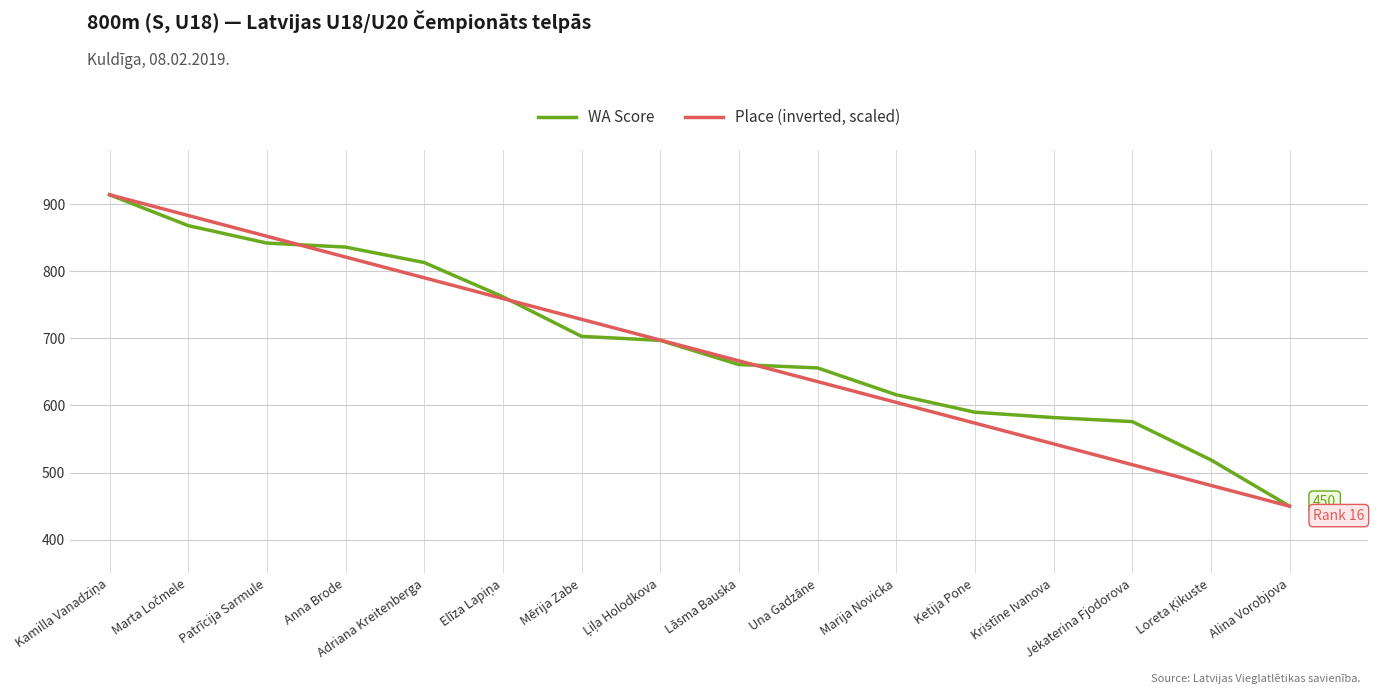

What is the average value of the Place (inverted, scaled) series?

682.0